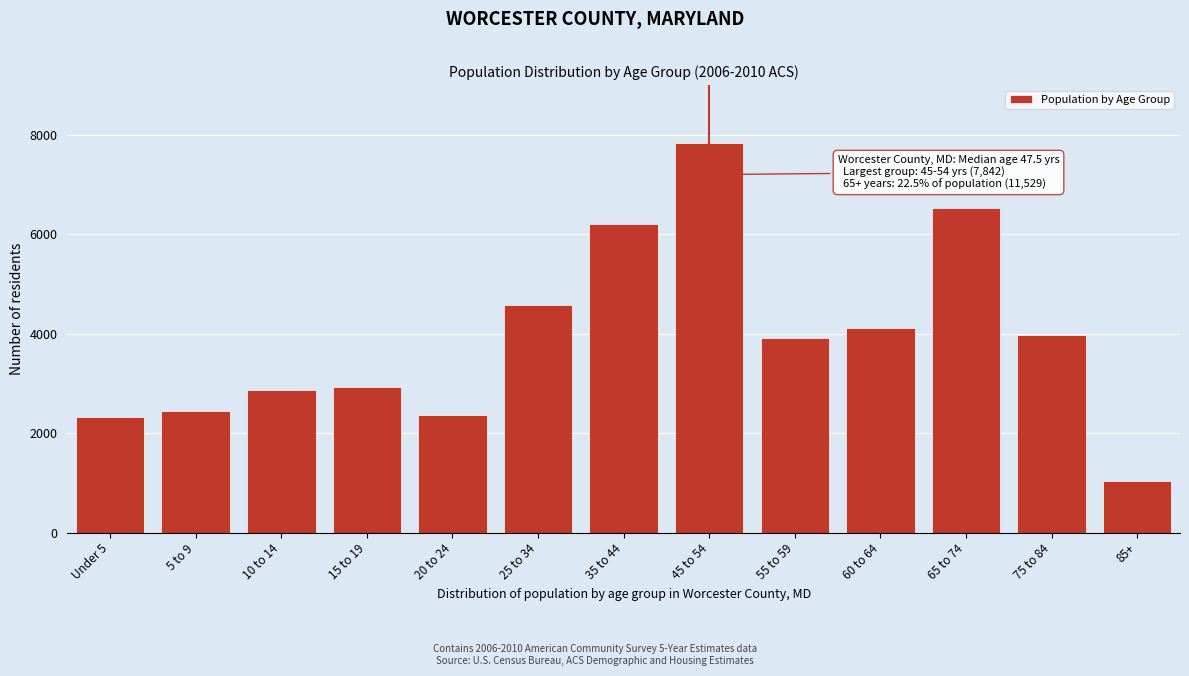

Reading right to left, extract all data points from this chart.

85+=1042	75 to 84=3968	65 to 74=6519	60 to 64=4122	55 to 59=3908	45 to 54=7842	35 to 44=6209	25 to 34=4578	20 to 24=2373	15 to 19=2922	10 to 14=2870	5 to 9=2454	Under 5=2326